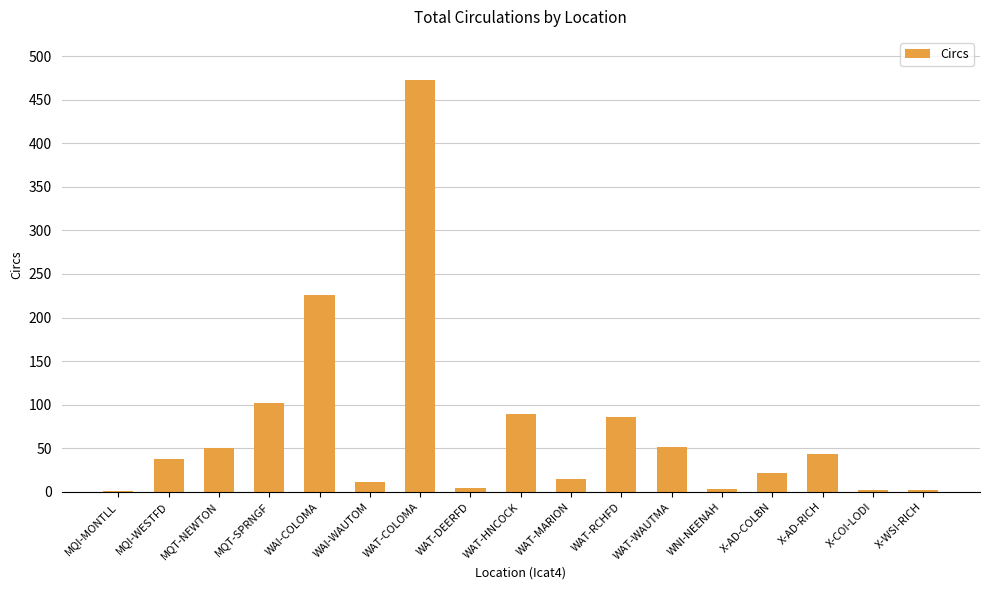

Read the value at WAT-DEERFD, to the nearest 5.

5